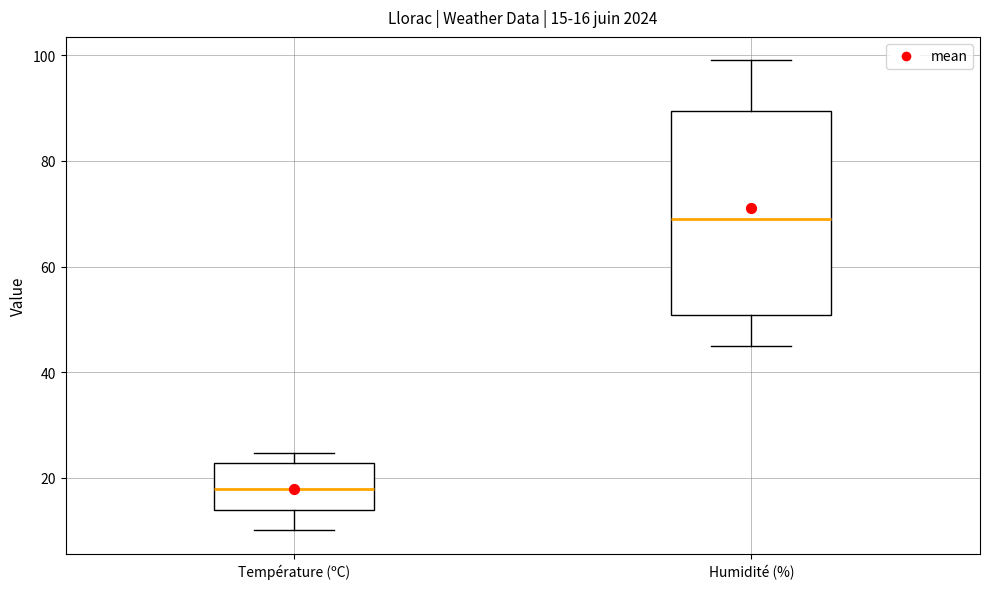

Which box's median line is the highest?

Humidité (%)